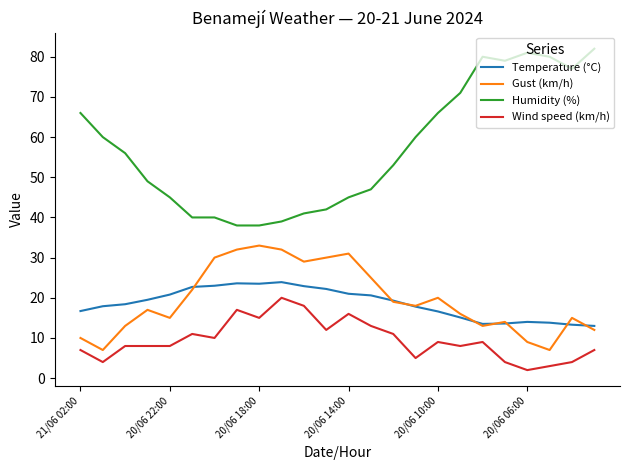

What is the maximum value shown in the chart?

82.0